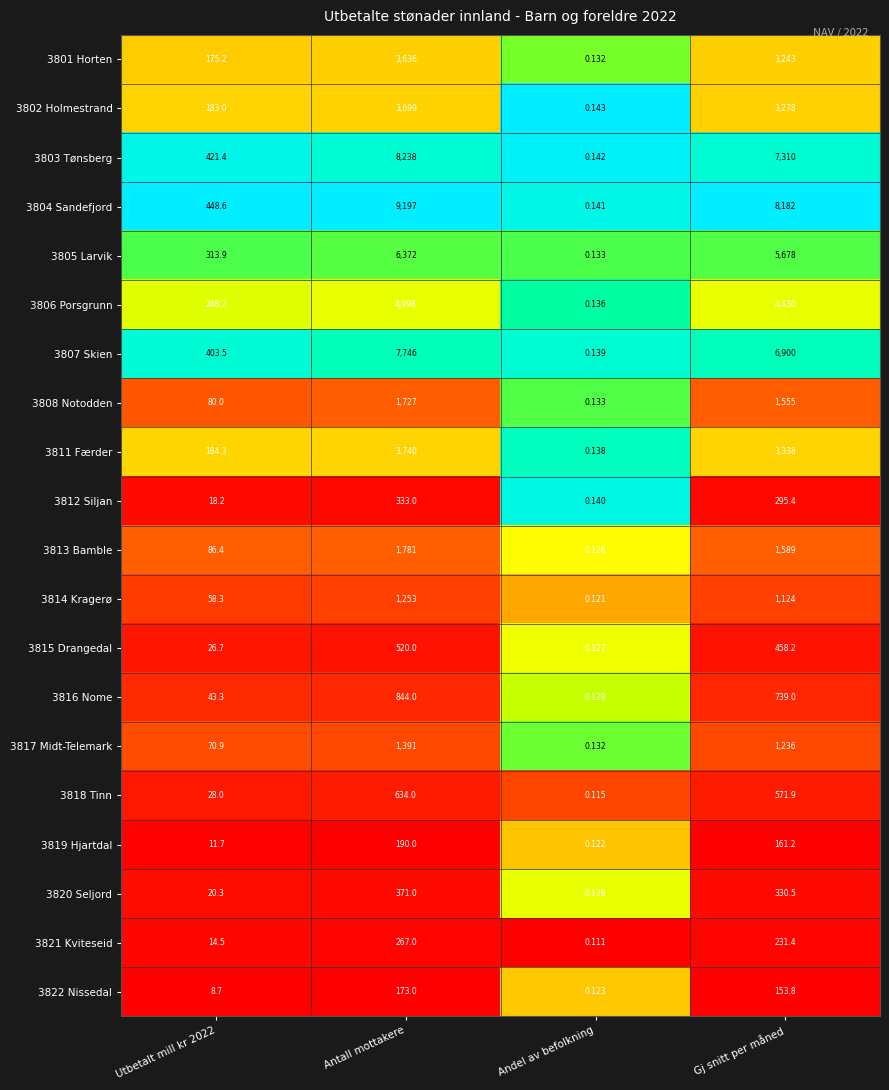

Which label corresponds to the largest value in the chart?

Antall mottakere